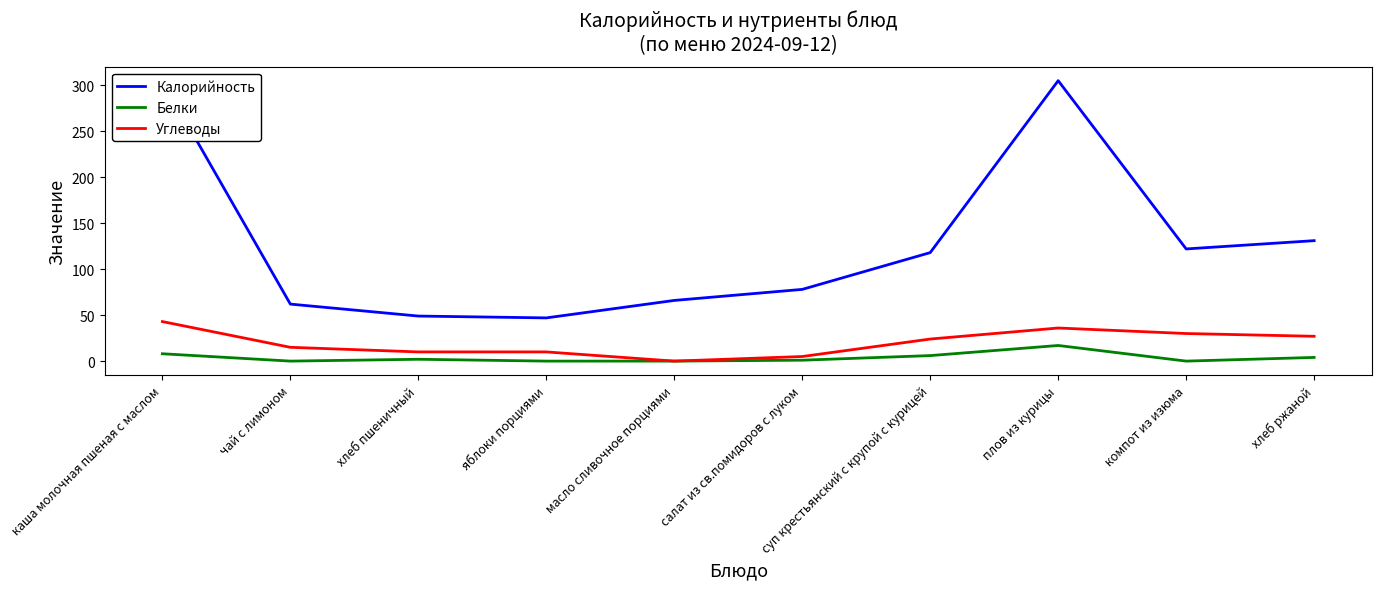

Rank the categories by Белки value from lowest to highest.

чай с лимоном, яблоки порциями, масло сливочное порциями, компот из изюма, салат из св.помидоров с луком, хлеб пшеничный, хлеб ржаной, суп крестьянский с крупой с курицей, каша молочная пшеная с маслом, плов из курицы